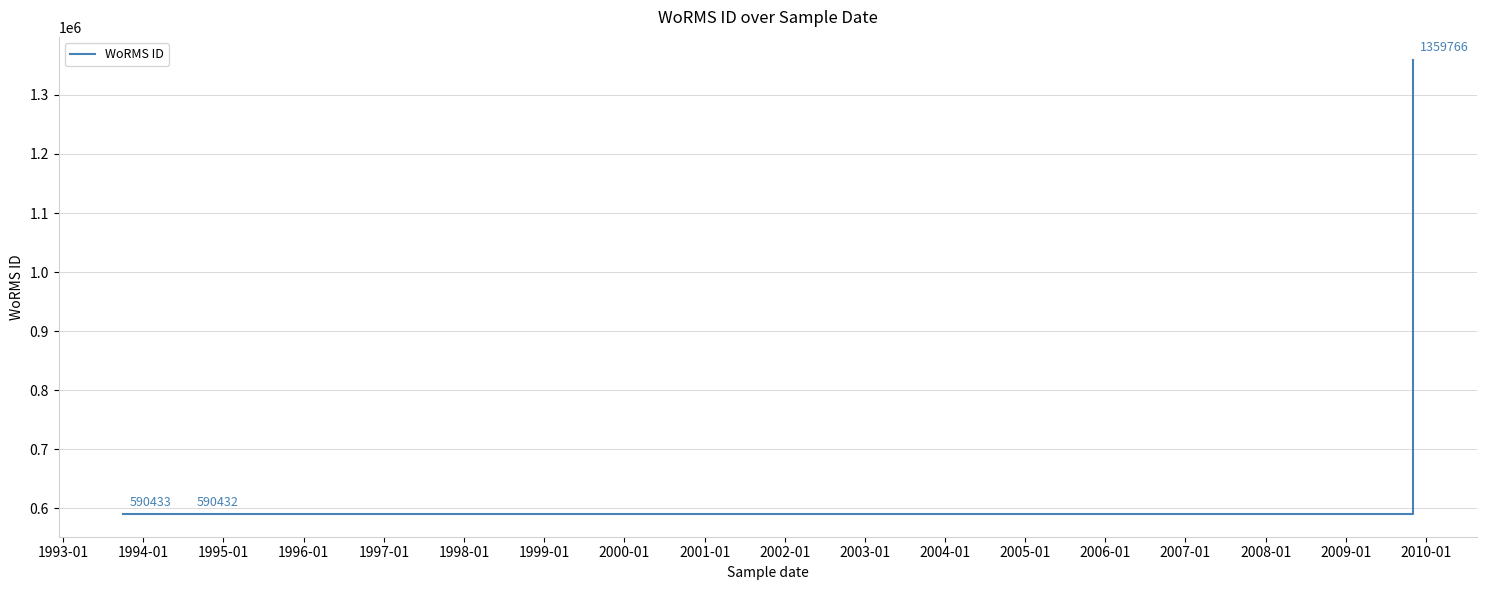

What is the difference between the maximum and minimum values?

769334